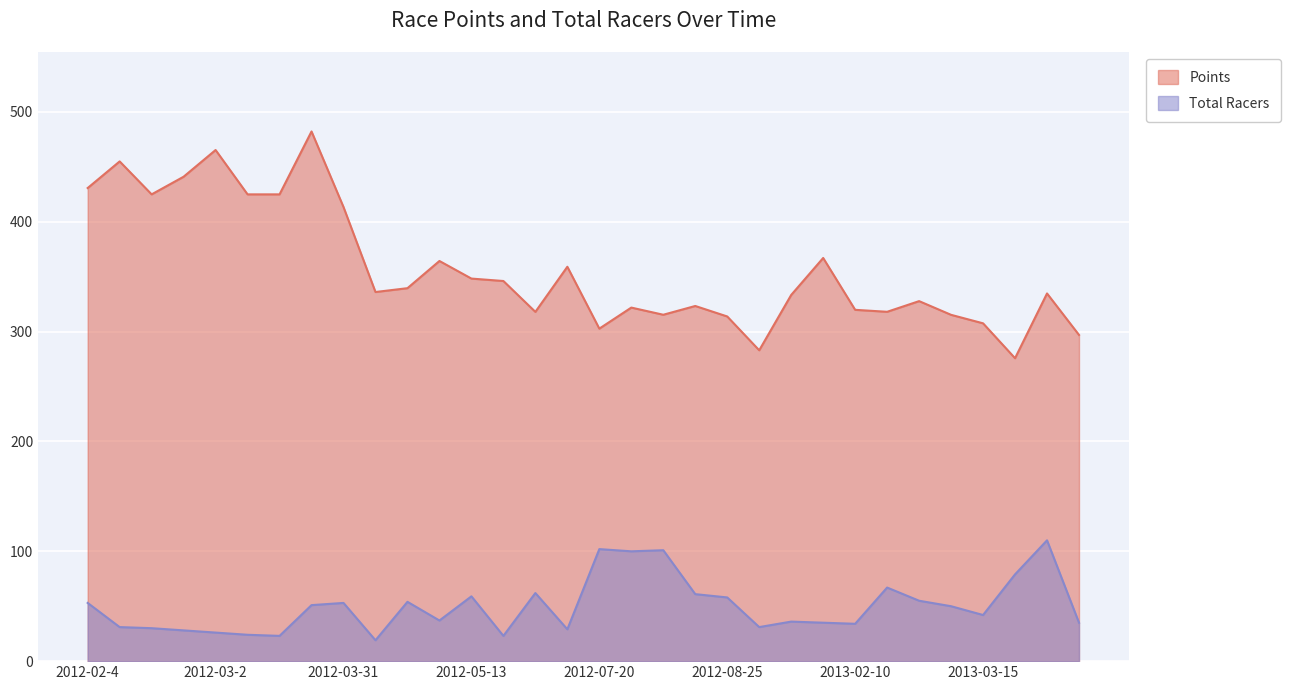

The Points series shows 430.8 at 2012-02-4. True or false?

True